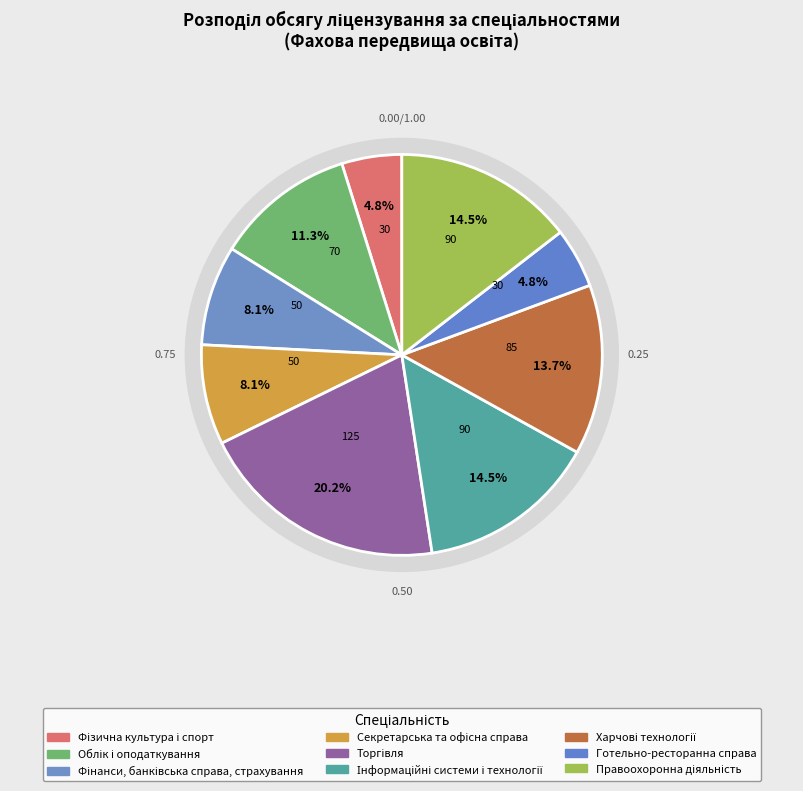

What is the smallest slice in the pie chart?

Фізична культура і спорт